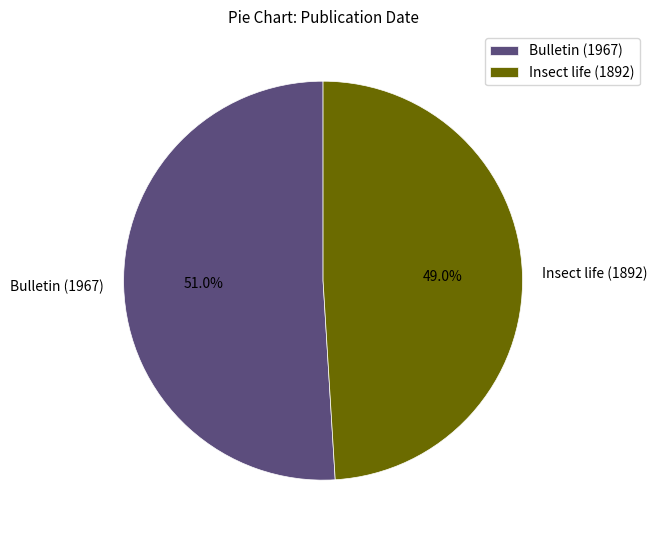

Which category has the biggest portion of the pie?

Bulletin (1967)